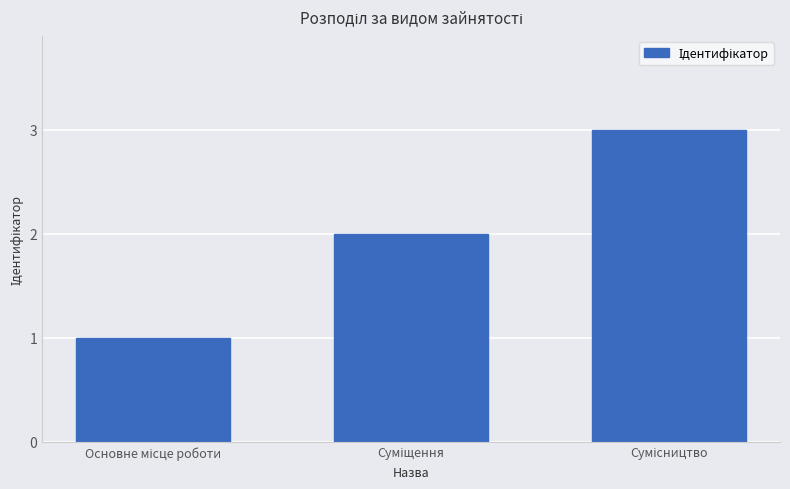

How many data points are less than 2?

1